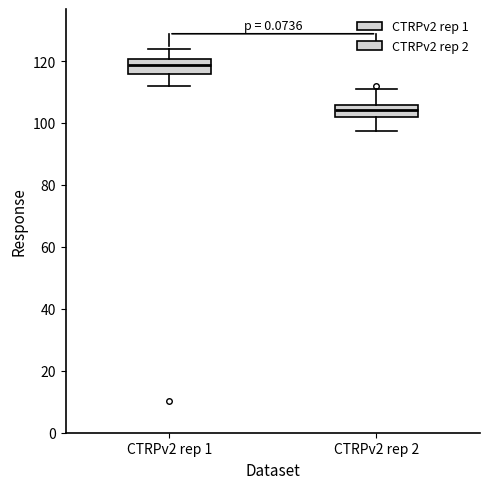

Which box has the highest median line?

CTRPv2 rep 1